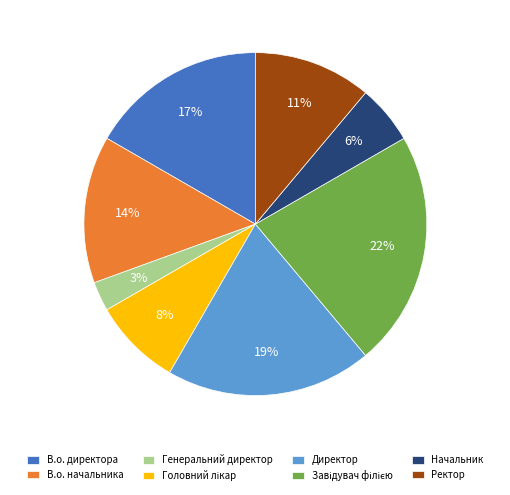

Between Директор and В.о. начальника, which is larger?

Директор